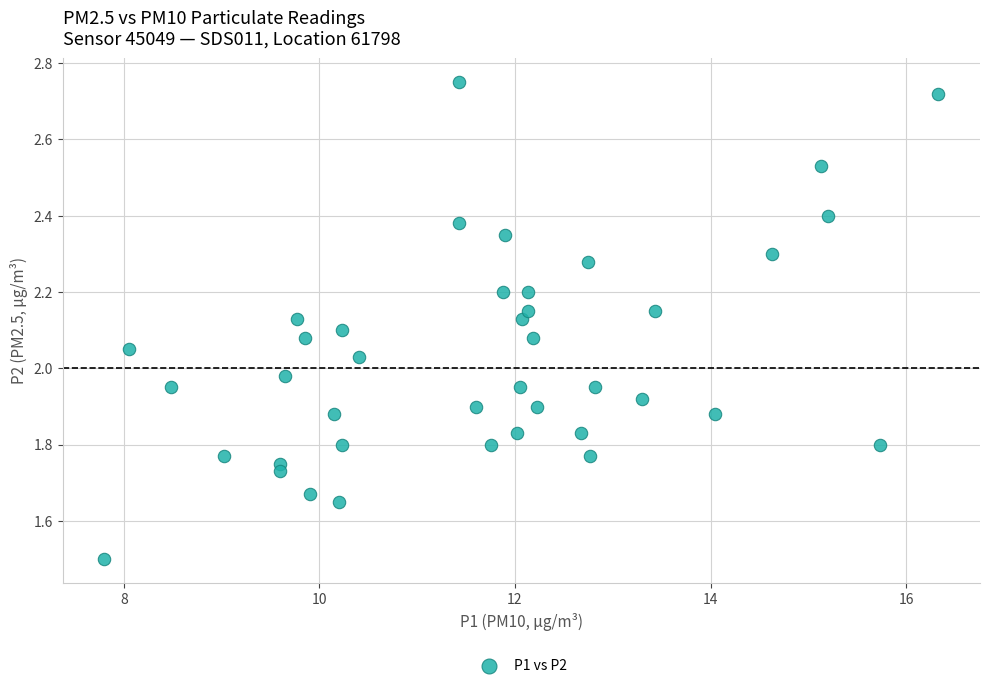

What is the range of X values (max minus min)?

8.5